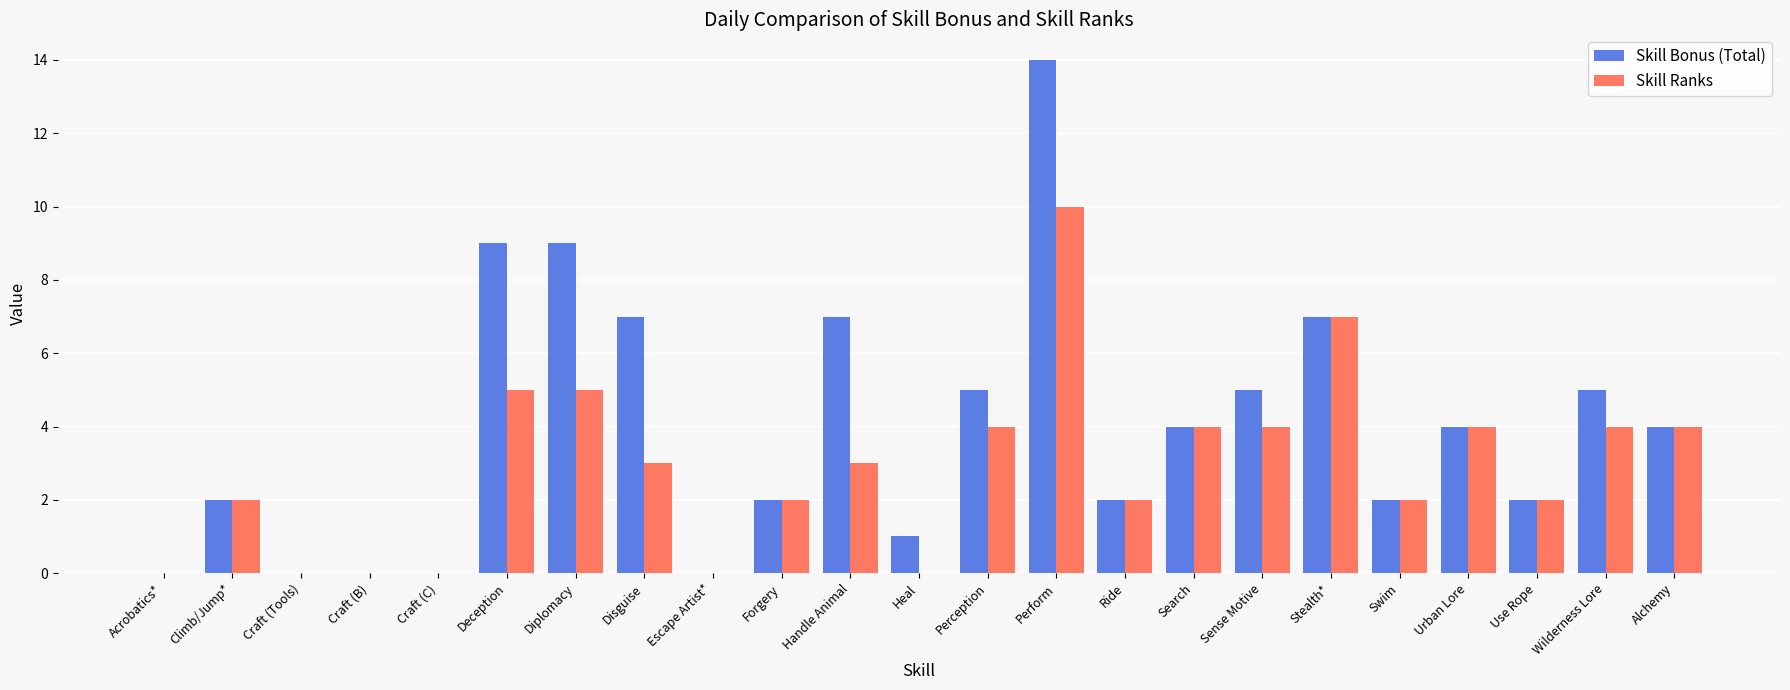

What is the average value of the Skill Ranks series?

3